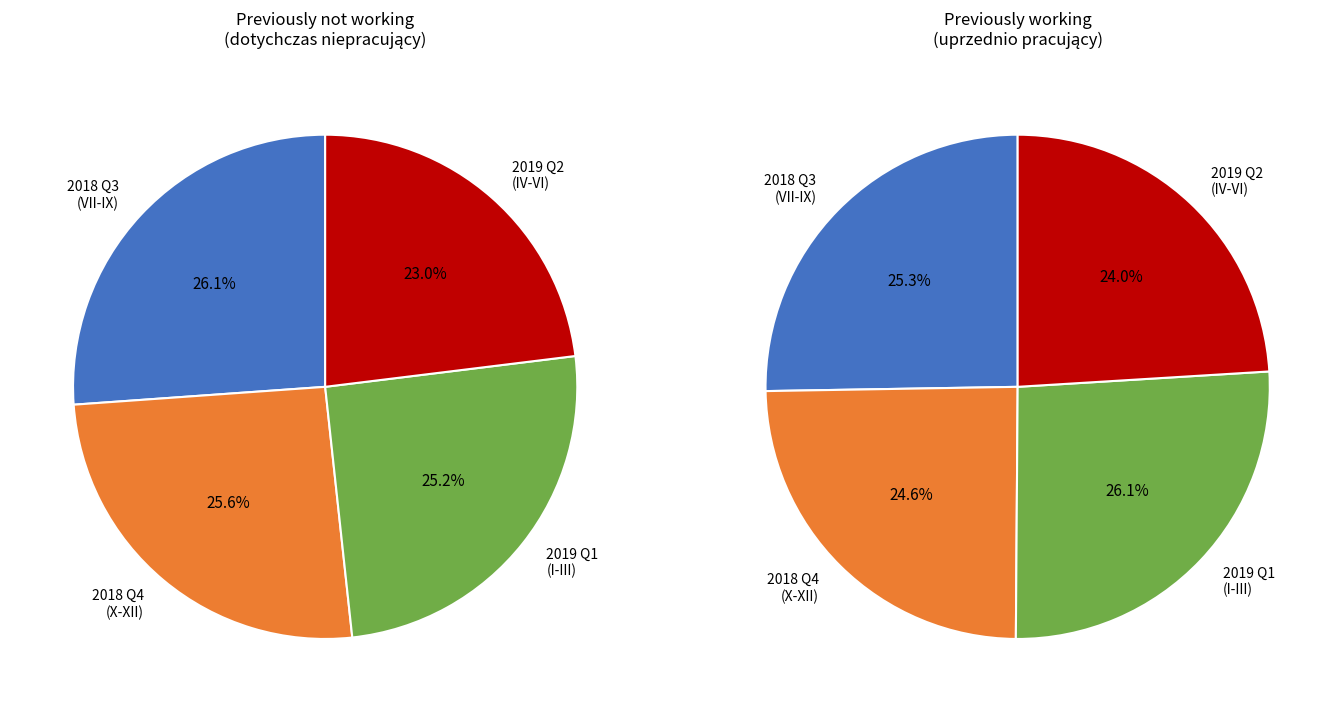

True or false: 2018-VII accounts for 14% of the total.

False